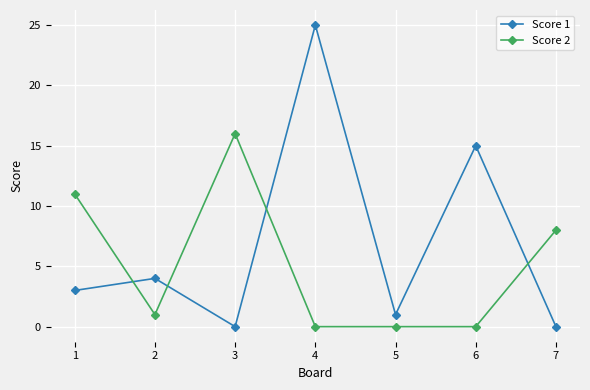

What is the difference between the highest and lowest values at 7?

8